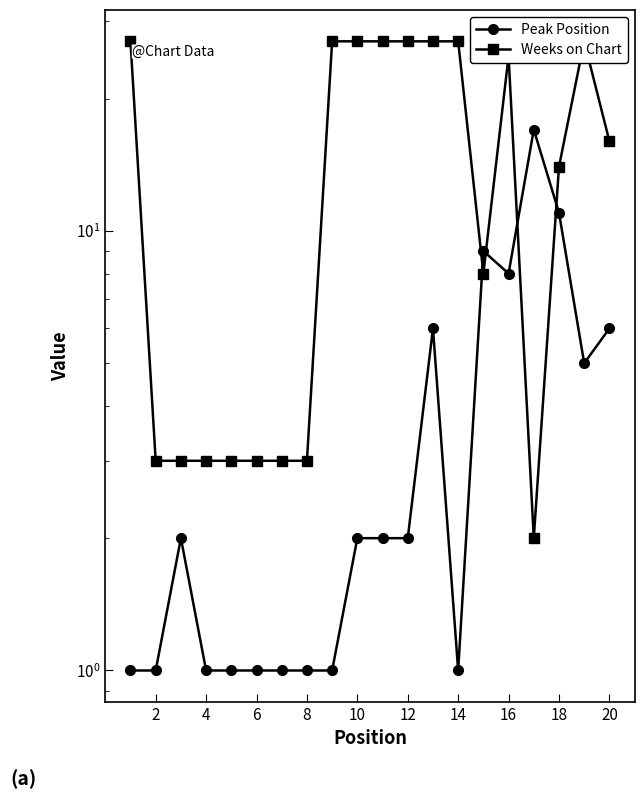

Does the chart have visible grid lines?

No